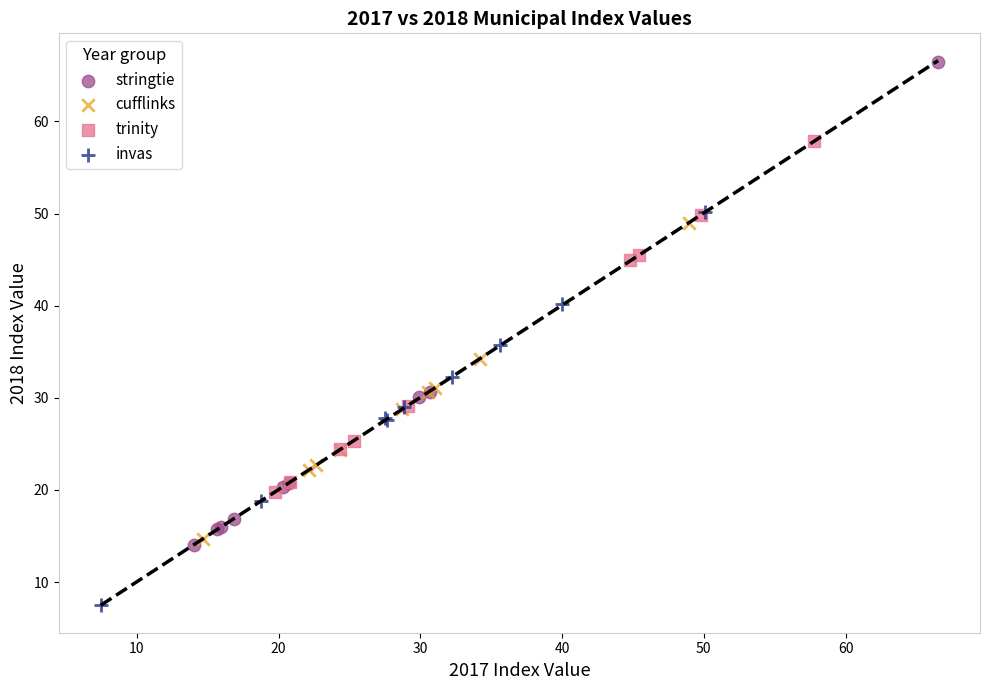

What are all the series names shown in the legend?

stringtie, cufflinks, trinity, invas